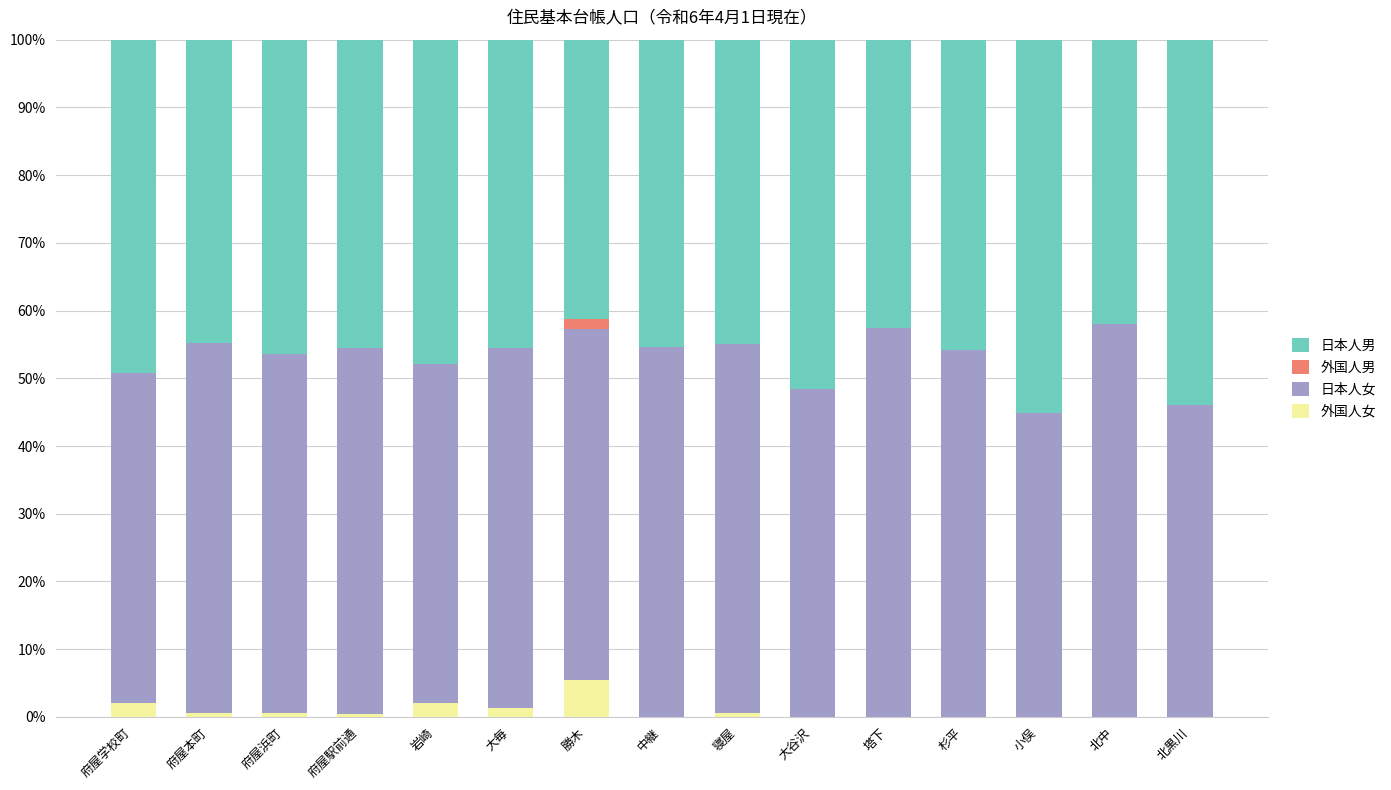

What is the total value across all series at 大谷沢?

100.0